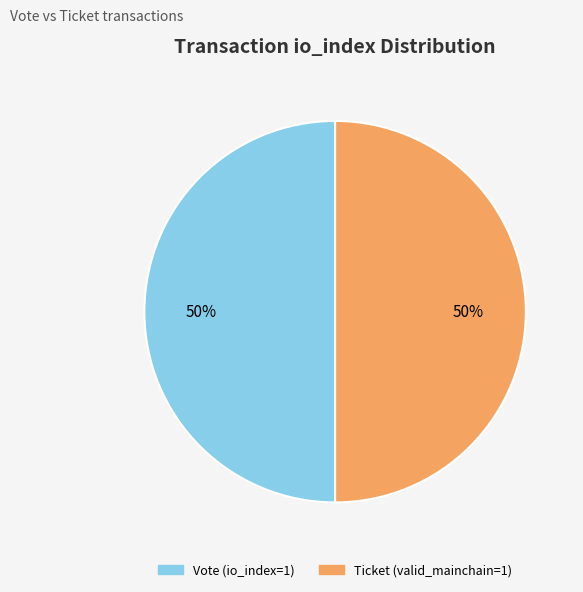

What is the ratio of the value at Ticket (valid_mainchain=1) to the value at Vote (io_index=1)?

1.0